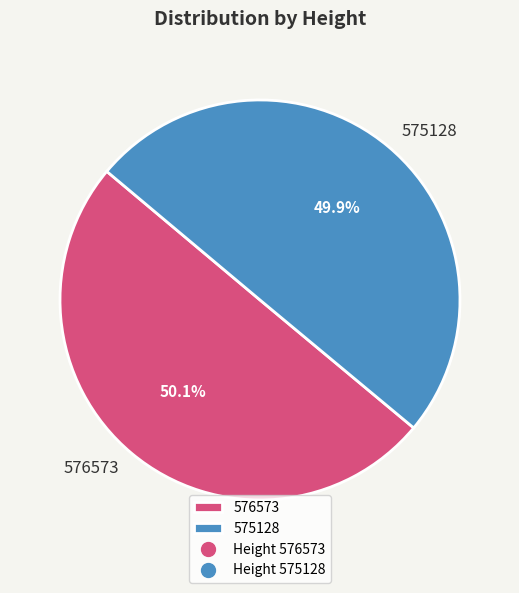

Count the number of slices in the pie.

2